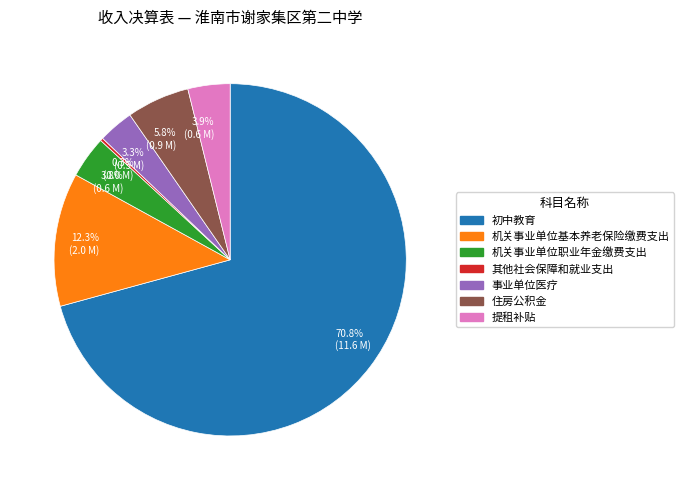

Which has a higher value, 机关事业单位职业年金缴费支出 or 初中教育?

初中教育